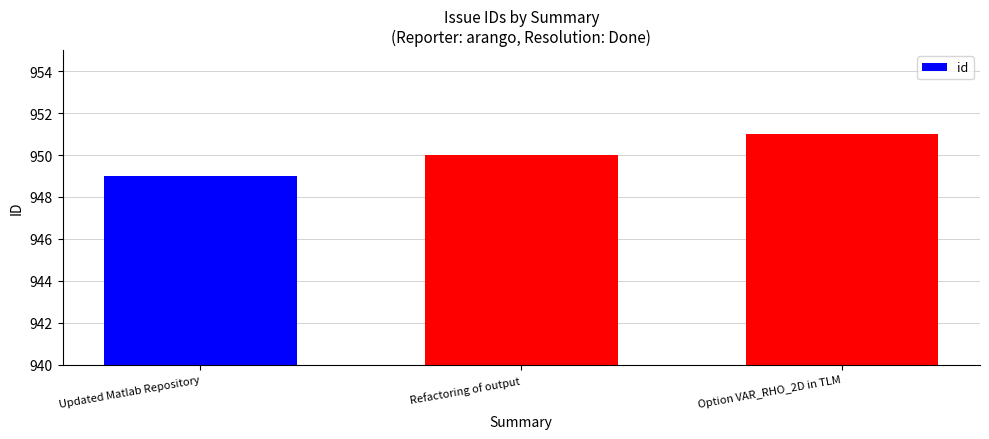

What is the smallest value displayed?

949